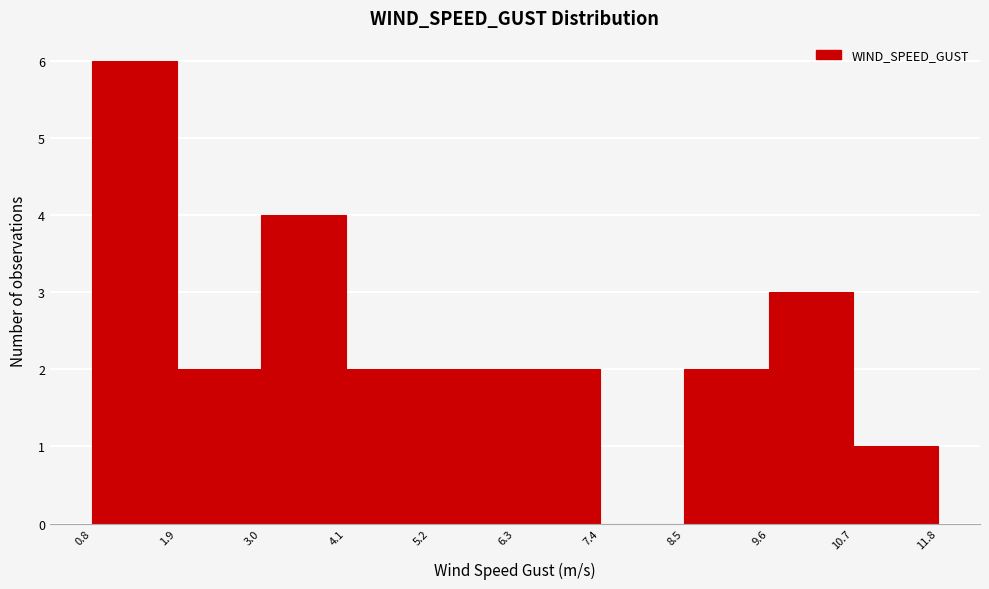

How tall is the bar that spans 8.5 to 9.6 on the x-axis? The values are not printed on the chart, so give them approximately, as read against the axis.

2